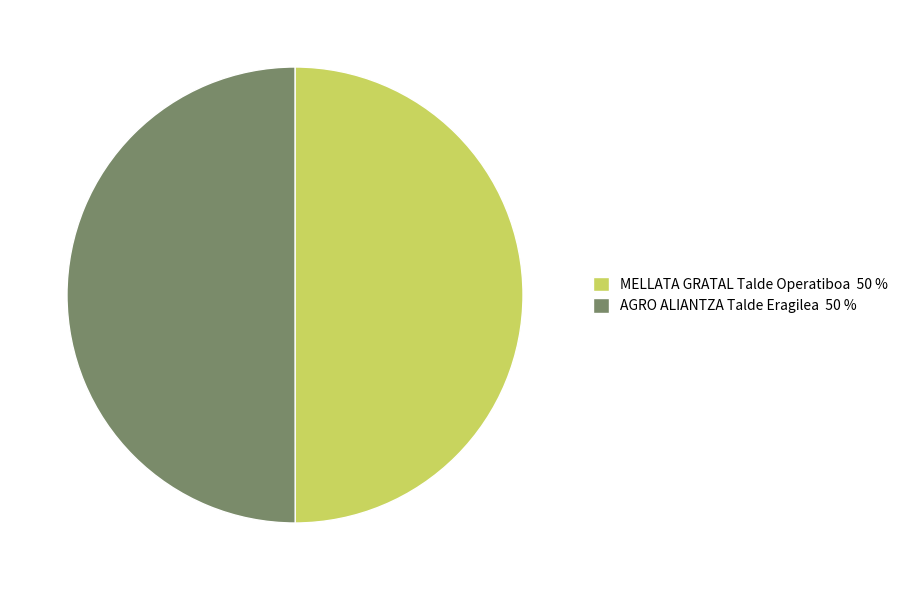

Is it true that AGRO ALIANTZA Talde Eragilea 50 % is 42% of the pie?

False